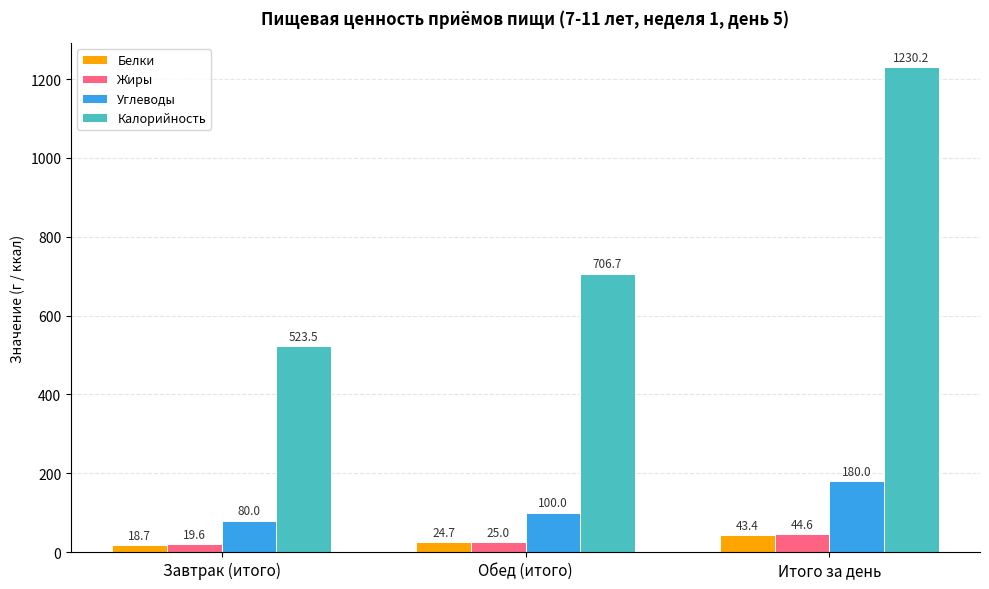

The value of Калорийность at Итого за день is 1230.2. True or false?

True